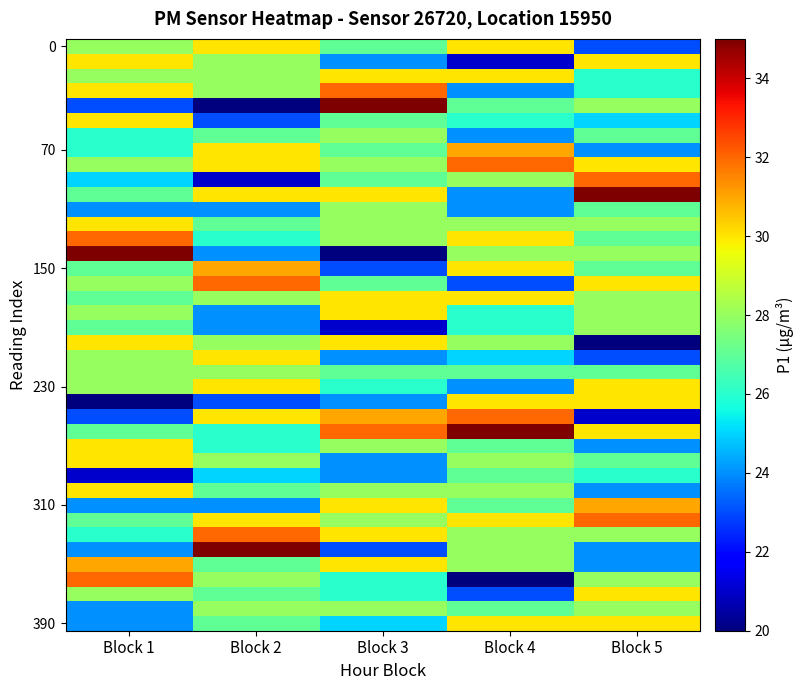

What is the spread (max minus min) of values at Block 5?

15